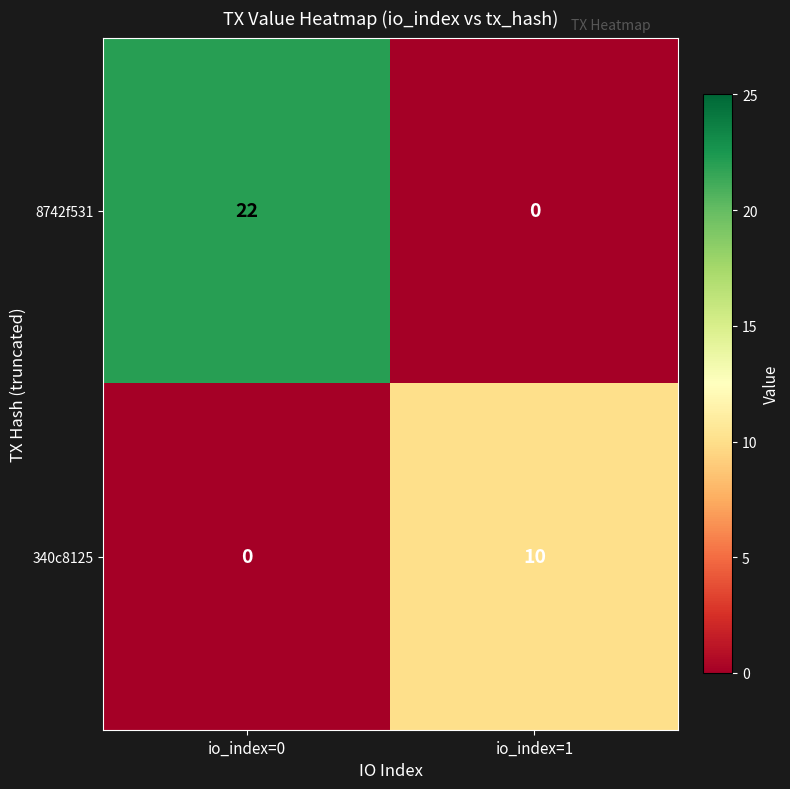

How many data points does each series have?

2